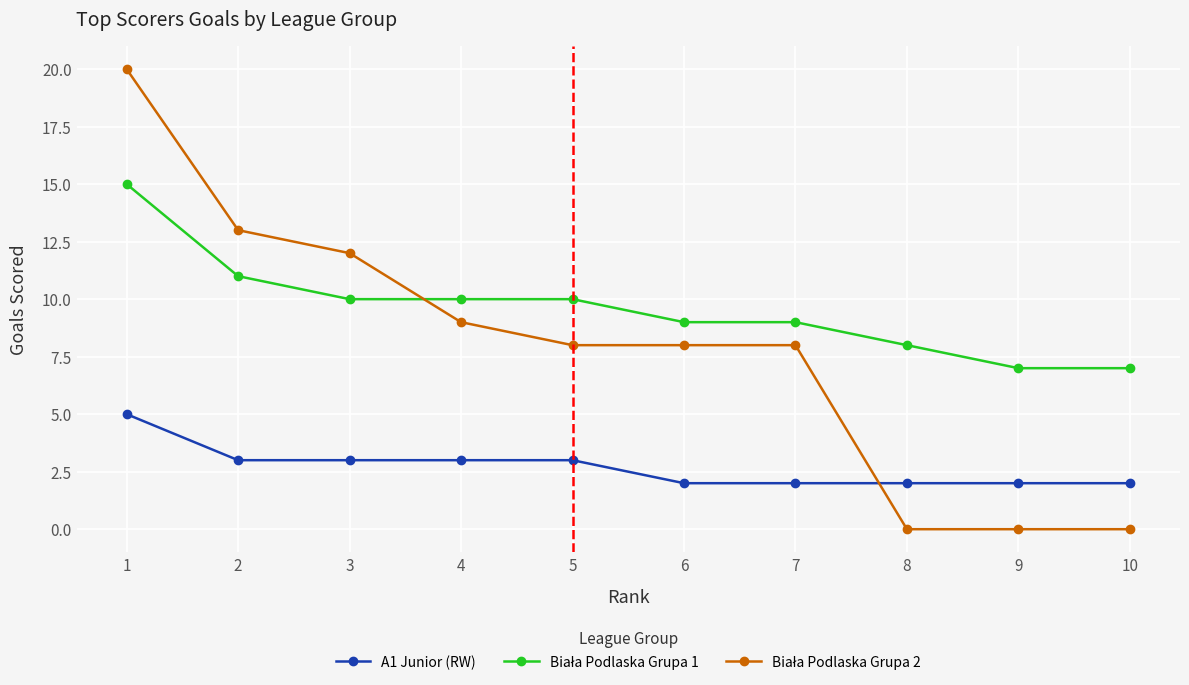

Which label corresponds to the largest value in the chart?

1